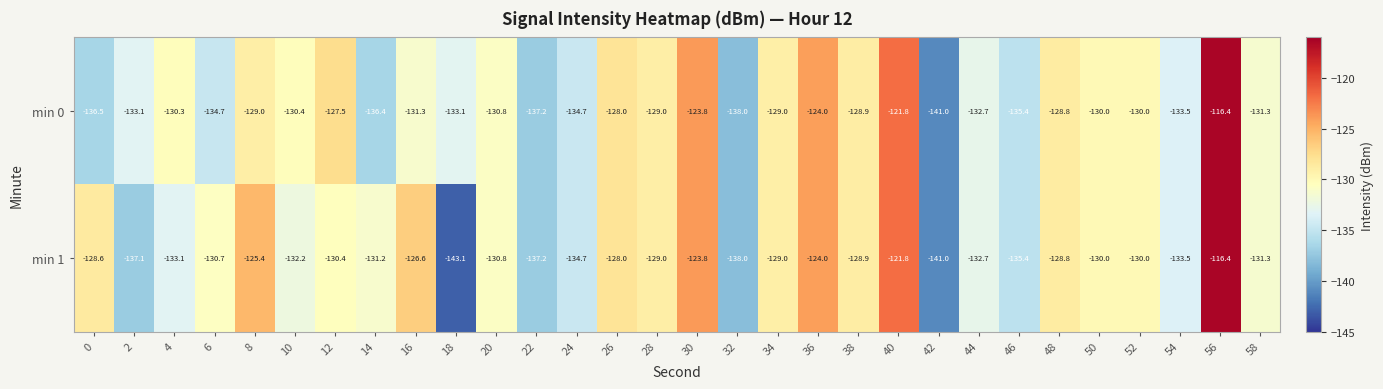

Which series has the largest range (max minus min)?

min 1